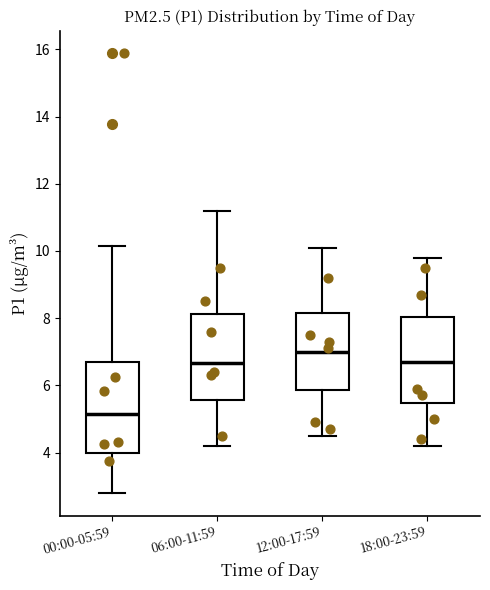

Which box has the highest median line?

12:00-17:59